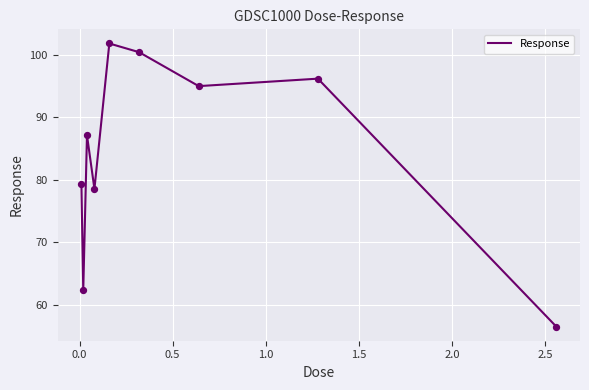

What is the smallest value displayed?

56.5